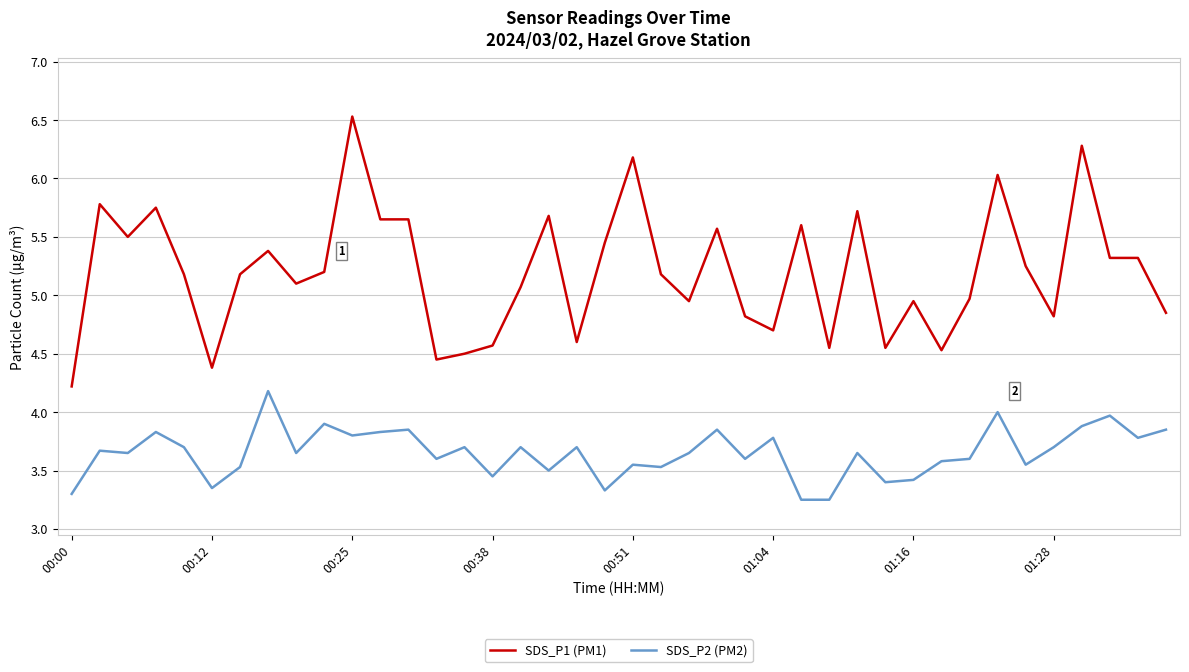

Is this an area chart (filled region under the line)?

No